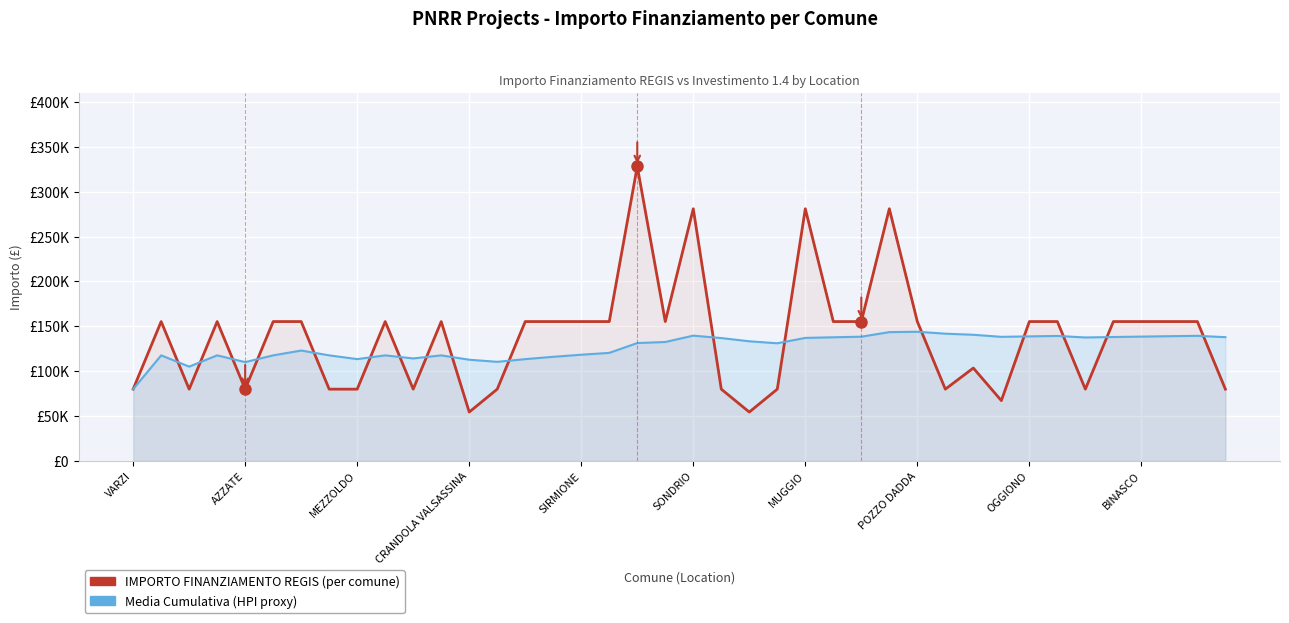

True or false: IMPORTO FINANZIAMENTO REGIS and Importo Medio Cumulativo (HPI proxy) intersect in this chart.

True